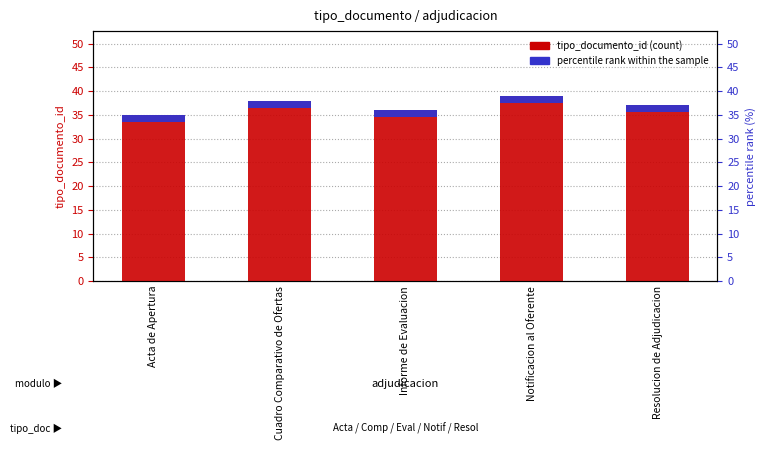

What is the lowest value of the percentile rank within the sample series?

1.5